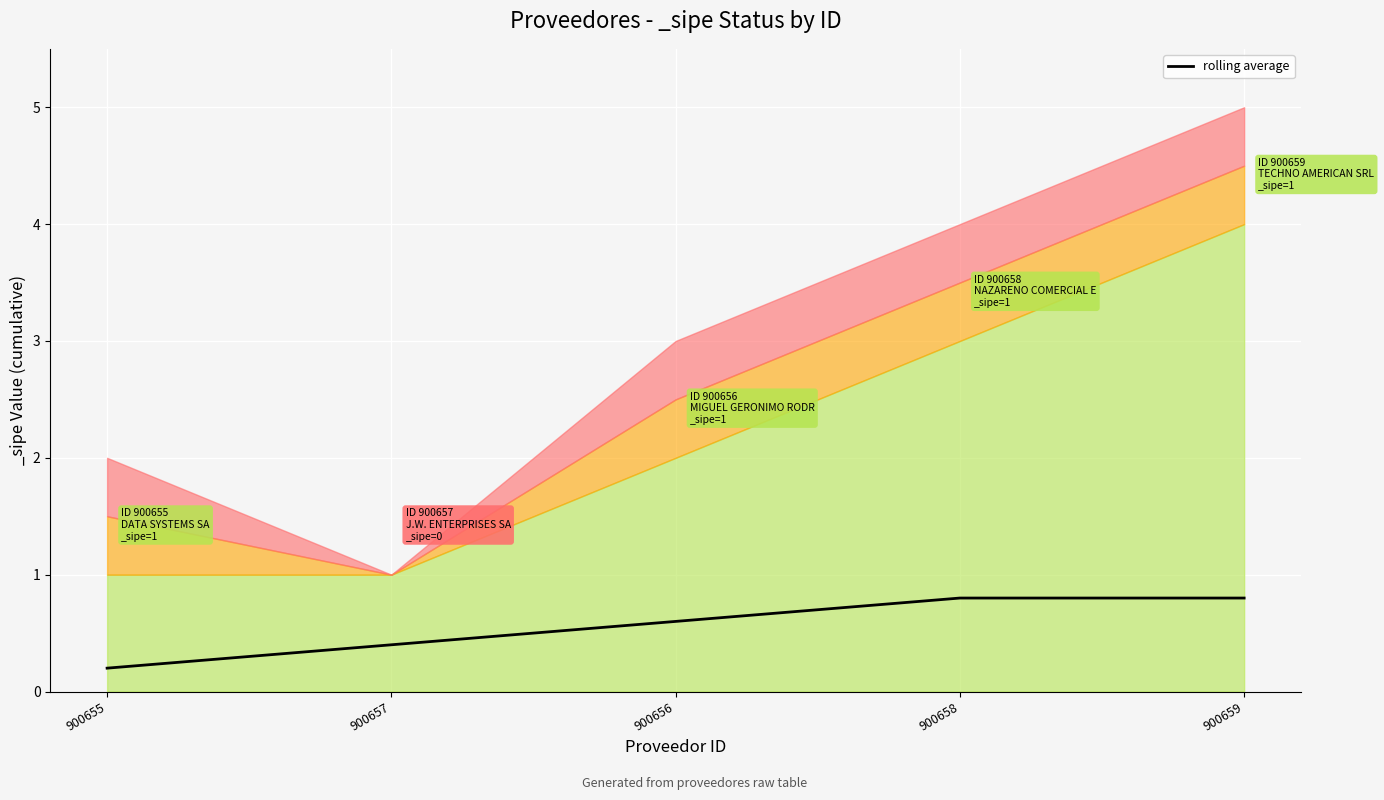

Which category has the lowest value across all series?

900655